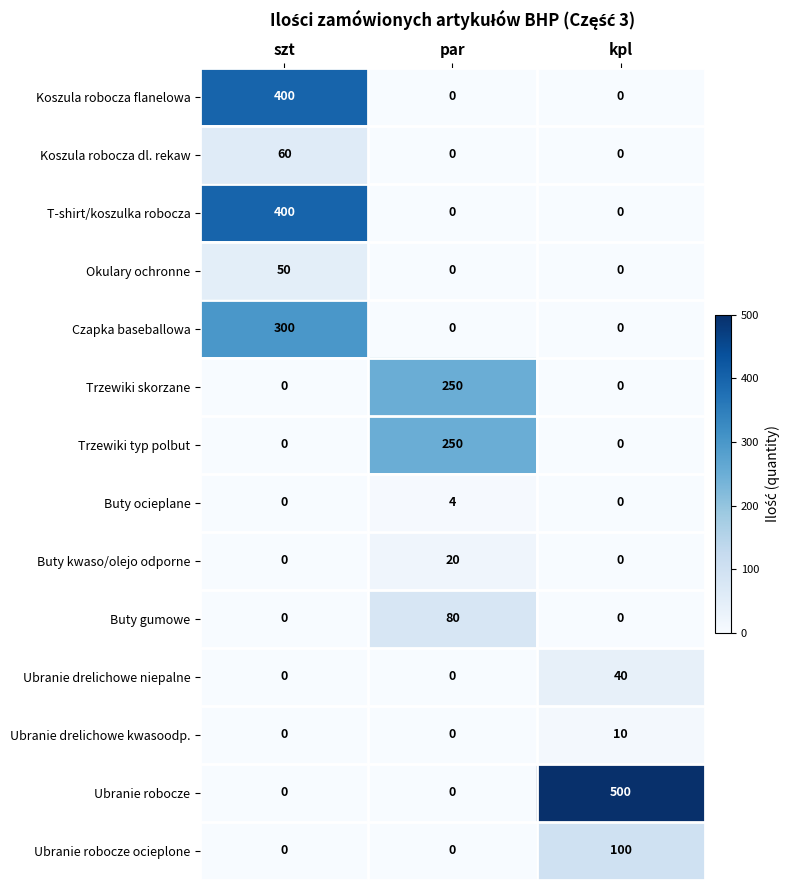

Which series has the largest total across all categories?

Ubranie robocze